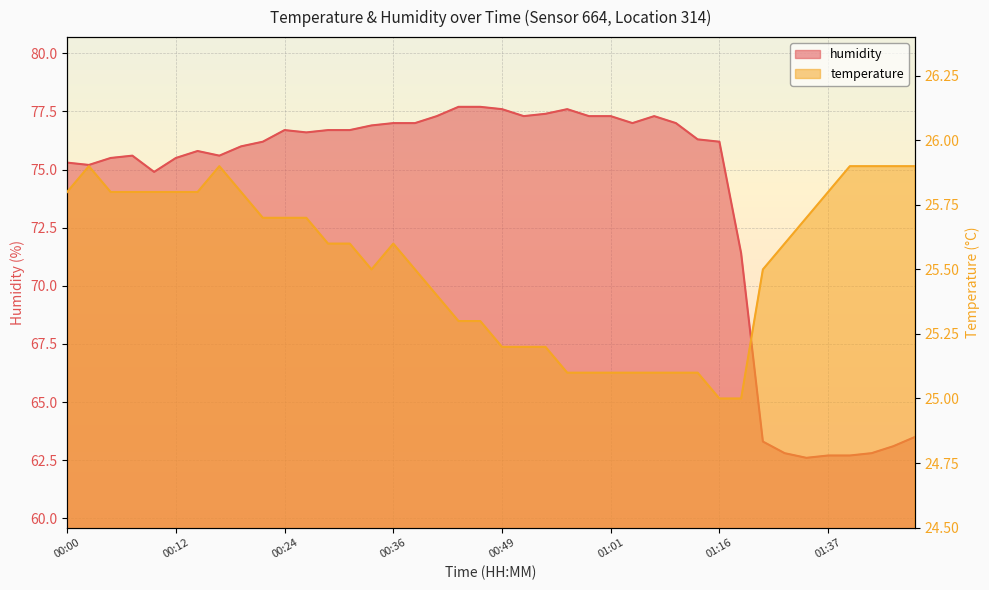

What is the difference between the temperature values at 00:46 and 00:00?

0.5